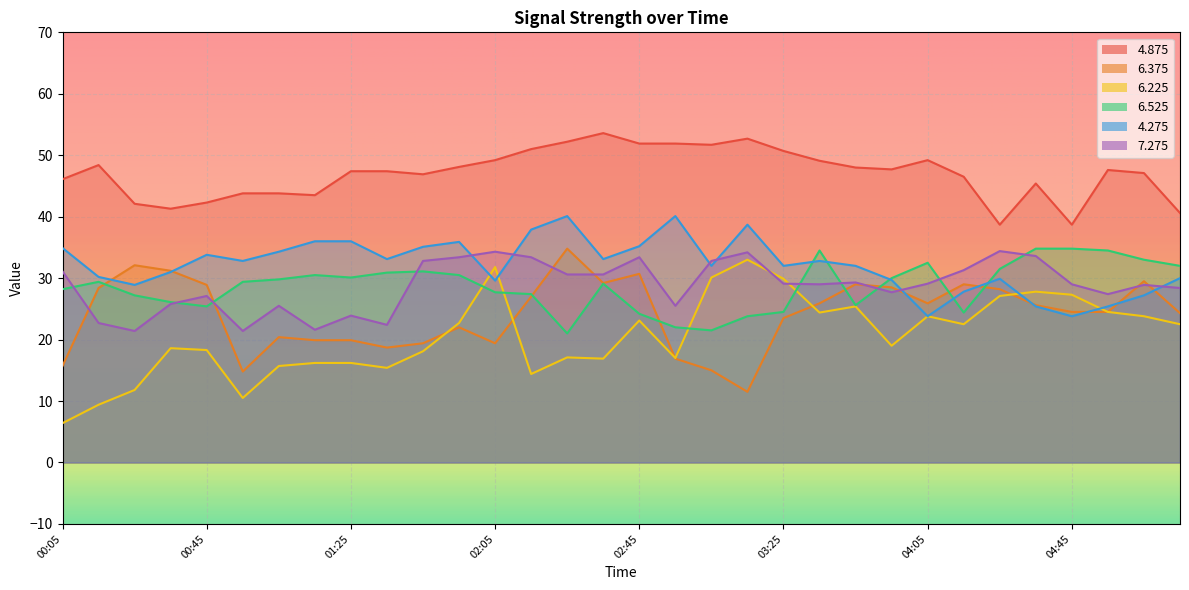

List the labels in order of 6.375 value, smallest first.

03:15, 00:55, 03:05, 00:05, 02:55, 01:35, 01:45, 02:05, 01:15, 01:25, 01:05, 01:55, 03:25, 05:15, 04:45, 04:55, 04:35, 03:35, 04:05, 02:15, 04:25, 00:15, 03:55, 00:45, 03:45, 04:15, 02:35, 05:05, 02:45, 00:35, 00:25, 02:25